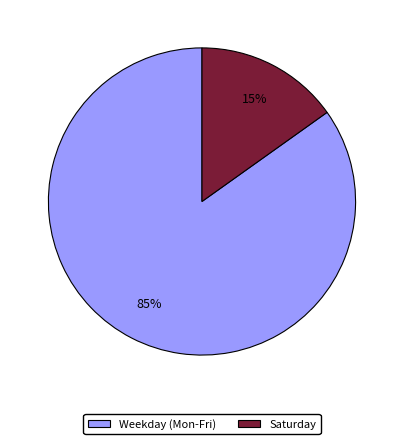

Does any single category account for the majority?

Yes